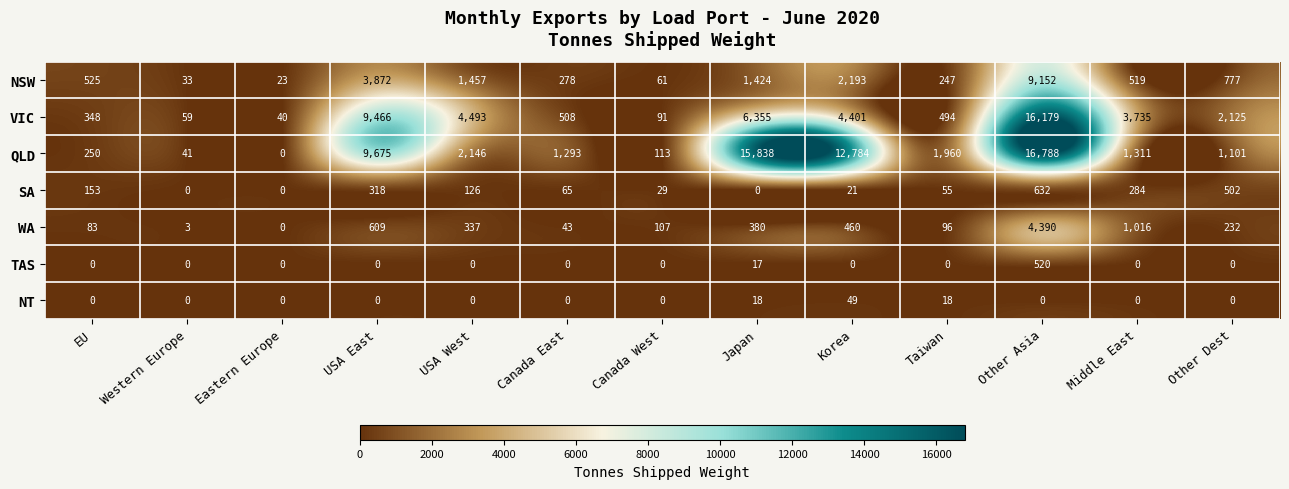

What is the maximum value for NSW?

9152